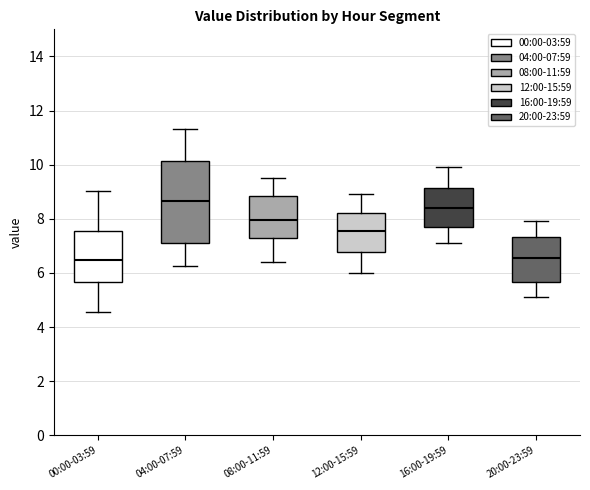

Reading left to right, read every box against the y-axis: the position of its median line, the range the box covers, and the ends of its whiskers. The values are not printed on the chart, so give them approximately, as read against the axis.

00:00-03:59: median 6.4, box 5.6 to 7.6, whiskers 4.6 to 9.0
04:00-07:59: median 8.6, box 7.2 to 10.2, whiskers 6.2 to 11.4
08:00-11:59: median 8.0, box 7.2 to 8.8, whiskers 6.4 to 9.6
12:00-15:59: median 7.6, box 6.8 to 8.2, whiskers 6.0 to 9.0
16:00-19:59: median 8.4, box 7.8 to 9.2, whiskers 7.2 to 10.0
20:00-23:59: median 6.6, box 5.6 to 7.4, whiskers 5.2 to 8.0